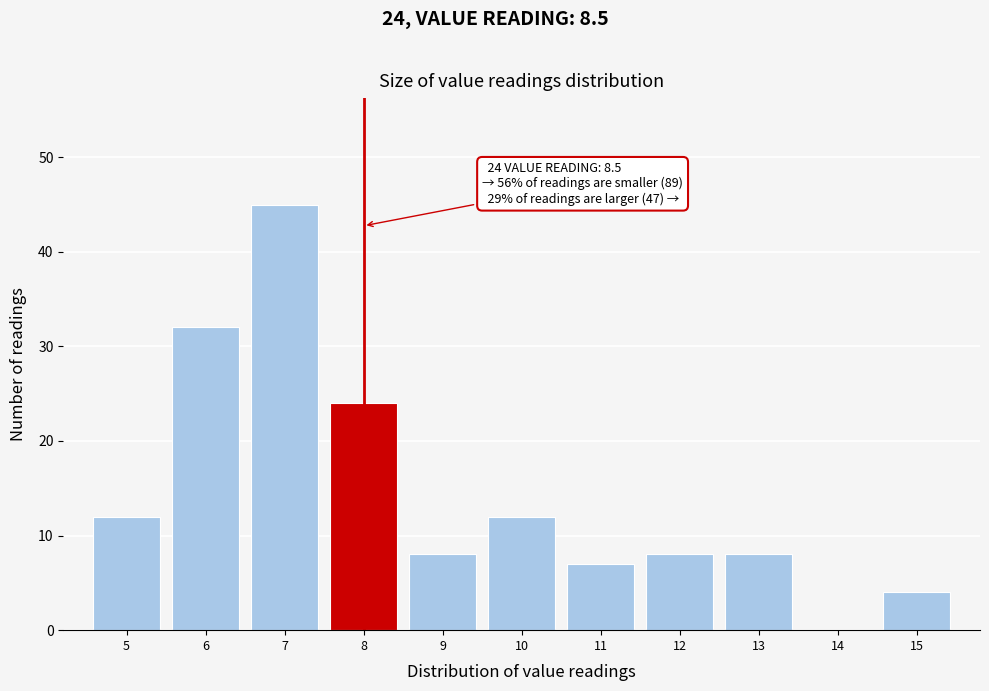

Reading right to left, list all the values displayed in this chart.

15=4	14=0	13=8	12=8	11=7	10=12	9=8	8=24	7=45	6=32	5=12